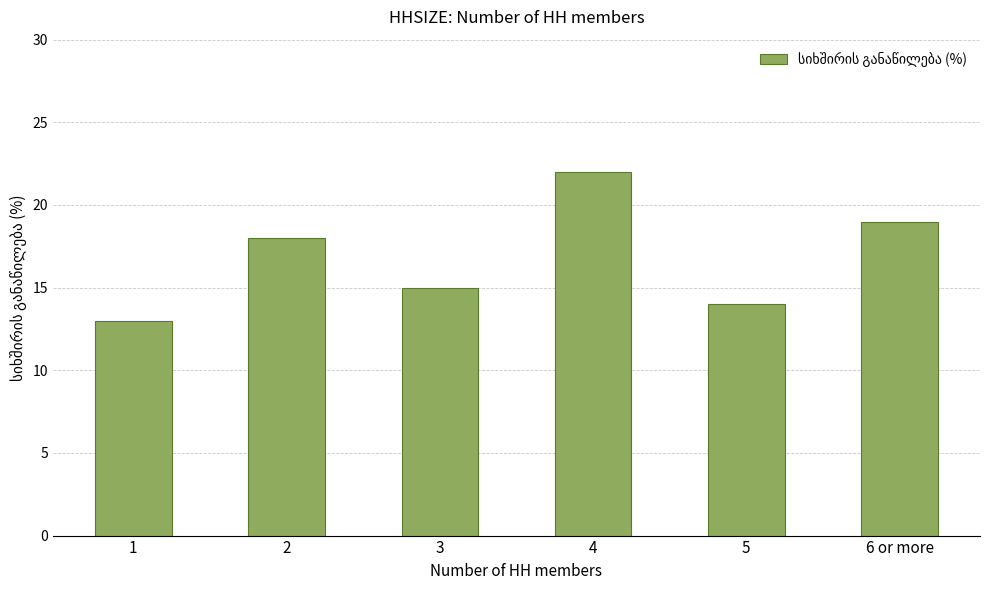

Rank the categories by value from lowest to highest.

1, 5, 3, 2, 6 or more, 4